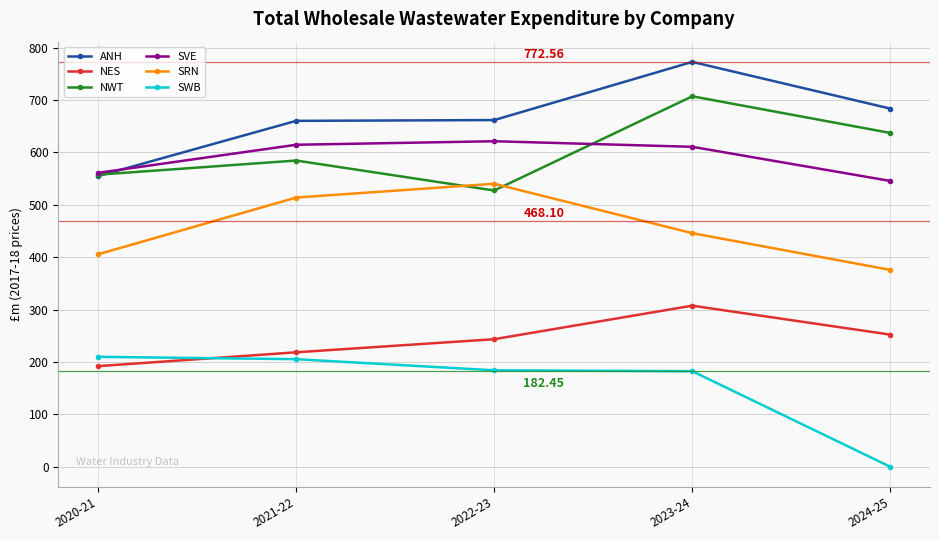

List the series in order of their peak value, highest first.

ANH, NWT, SVE, SRN, NES, SWB